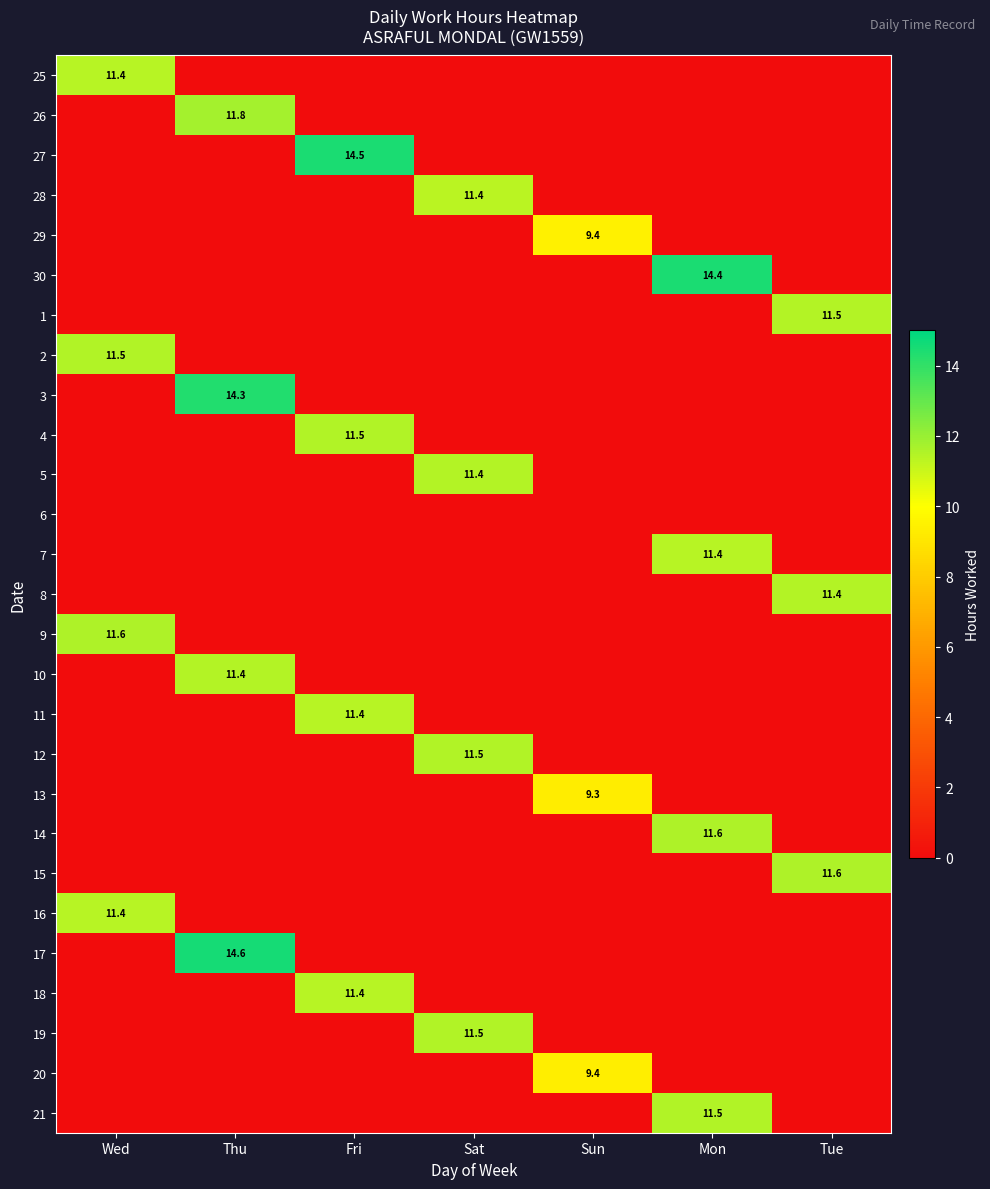

True or false: 11 has a value of 11.4 at Fri.

True